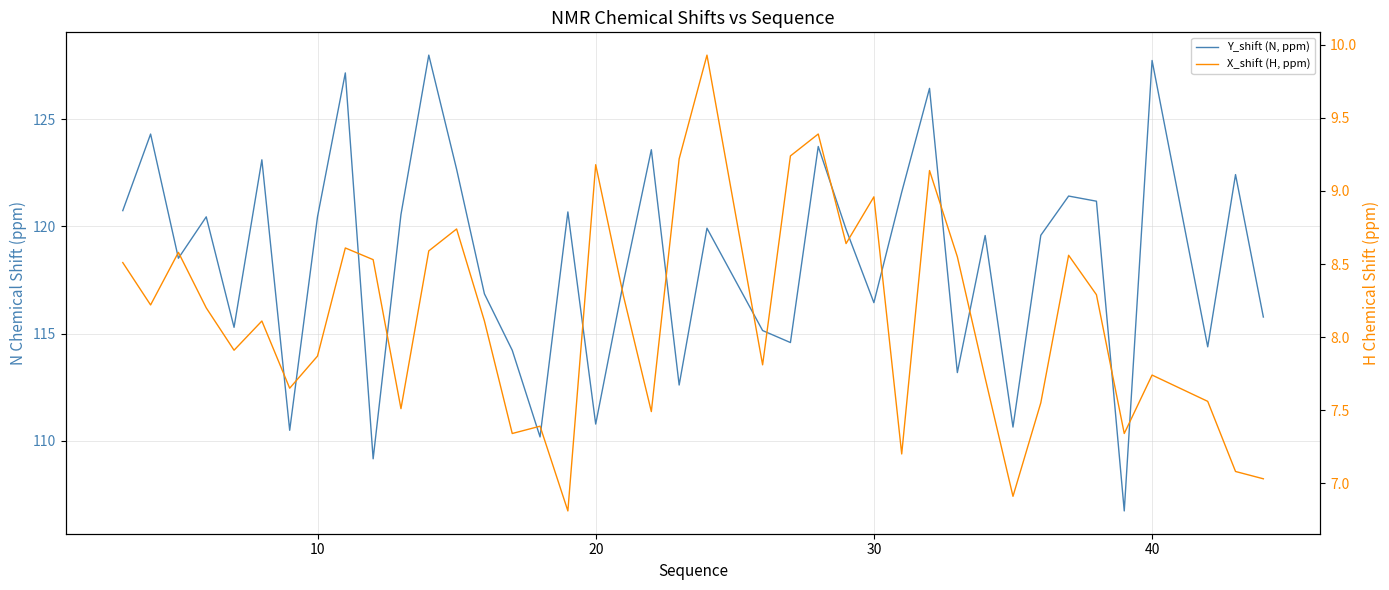

Reading left to right, transcribe all the data shown in this chart.

Y_shift (N, ppm): 120.7	124.3	118.5	120.4	115.3	123.1	110.5	120.4	127.2	109.2	120.5	128.0	122.7	116.8	114.2	110.2	120.7	110.8	117.4	123.6	112.6	119.9	115.1	114.6	123.7	119.9	116.4	121.6	126.4	113.2	119.6	110.6	119.6	121.4	121.2	106.7	127.7	114.4	122.4	115.8
X_shift (H, ppm): 8.5	8.2	8.6	8.2	7.9	8.1	7.7	7.9	8.6	8.5	7.5	8.6	8.7	8.1	7.3	7.4	6.8	9.2	8.3	7.5	9.2	9.9	7.8	9.2	9.4	8.6	9.0	7.2	9.1	8.6	7.7	6.9	7.5	8.6	8.3	7.3	7.7	7.6	7.1	7.0